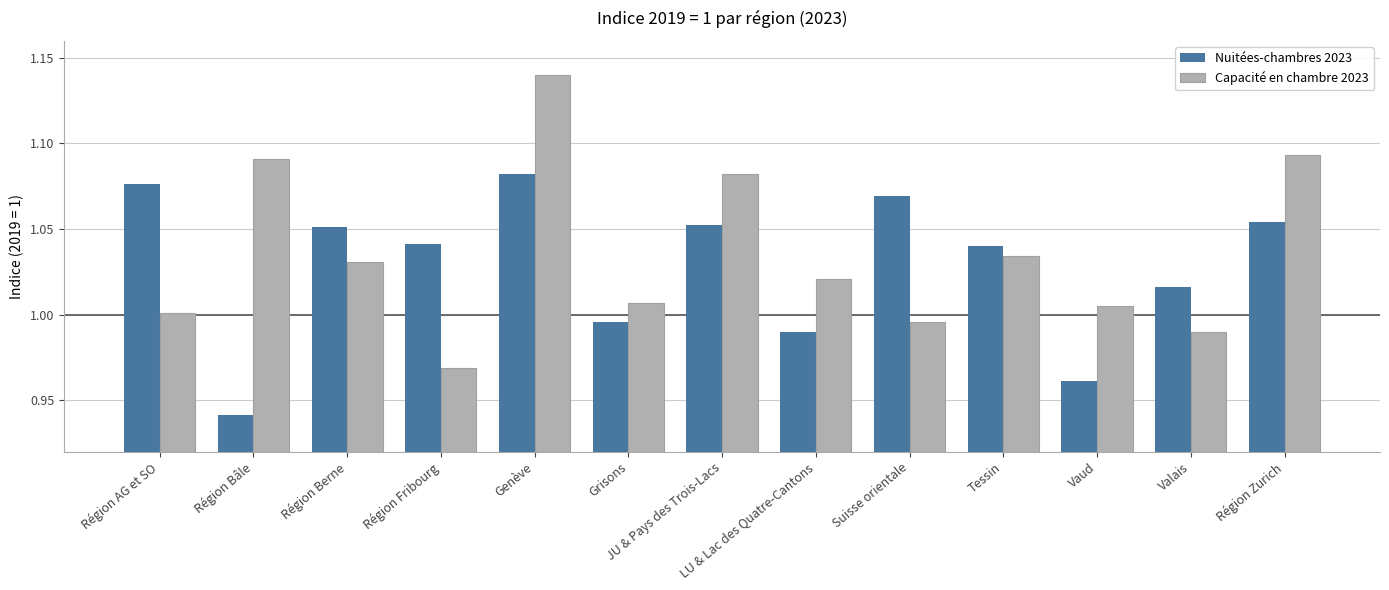

The Nuitées-chambres 2023 series shows 1.5 at Genève. True or false?

False